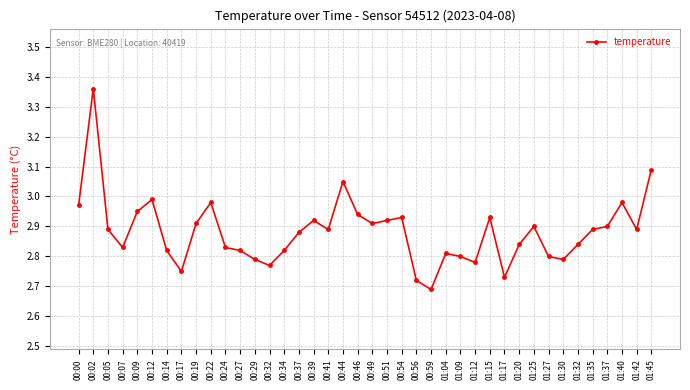

Count the number of categories in the chart.

40